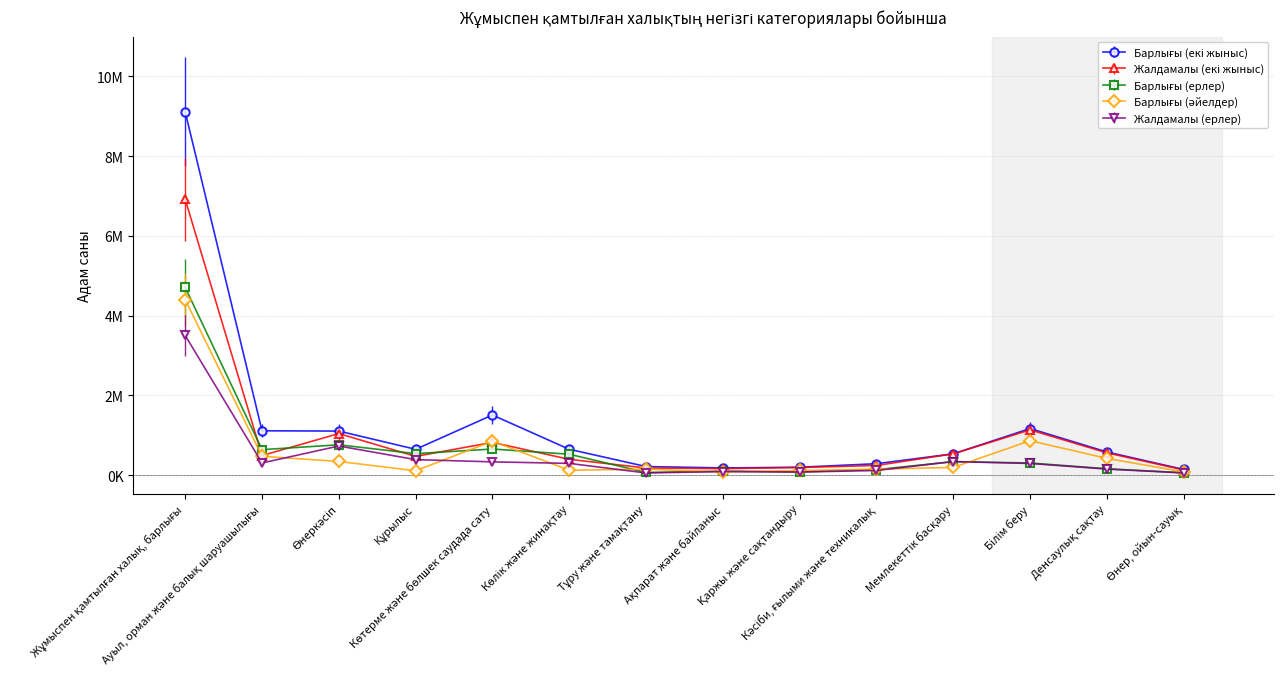

The value of Жалдамалы (екі жыныс) at Көтерме және бөлшек саудада сату is 822129. True or false?

True